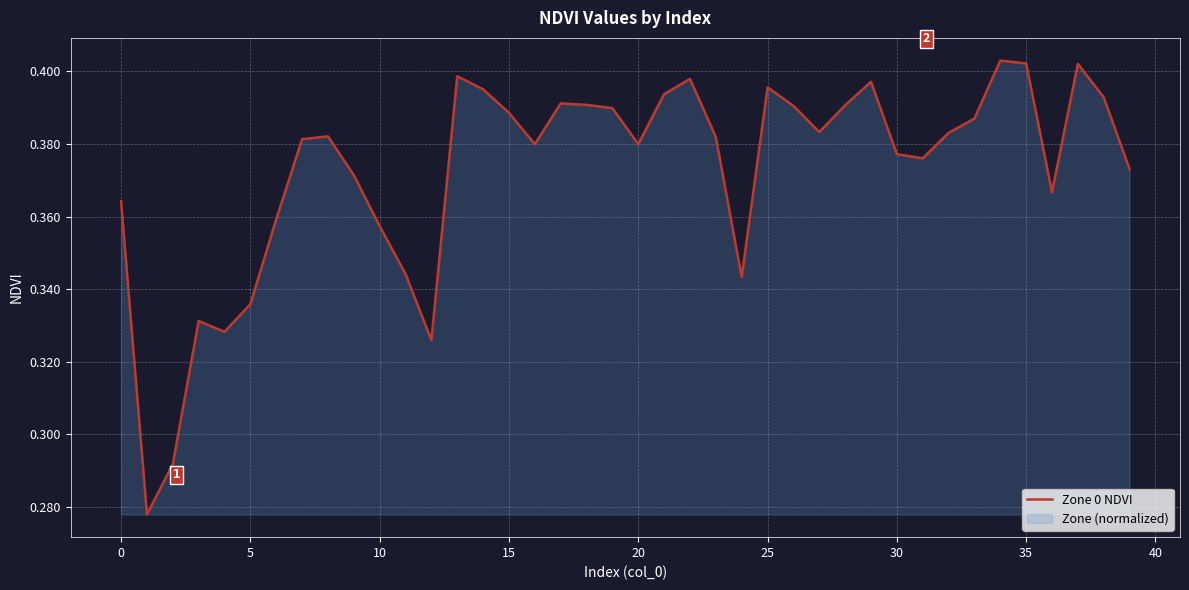

How many lines are shown in the chart?

1